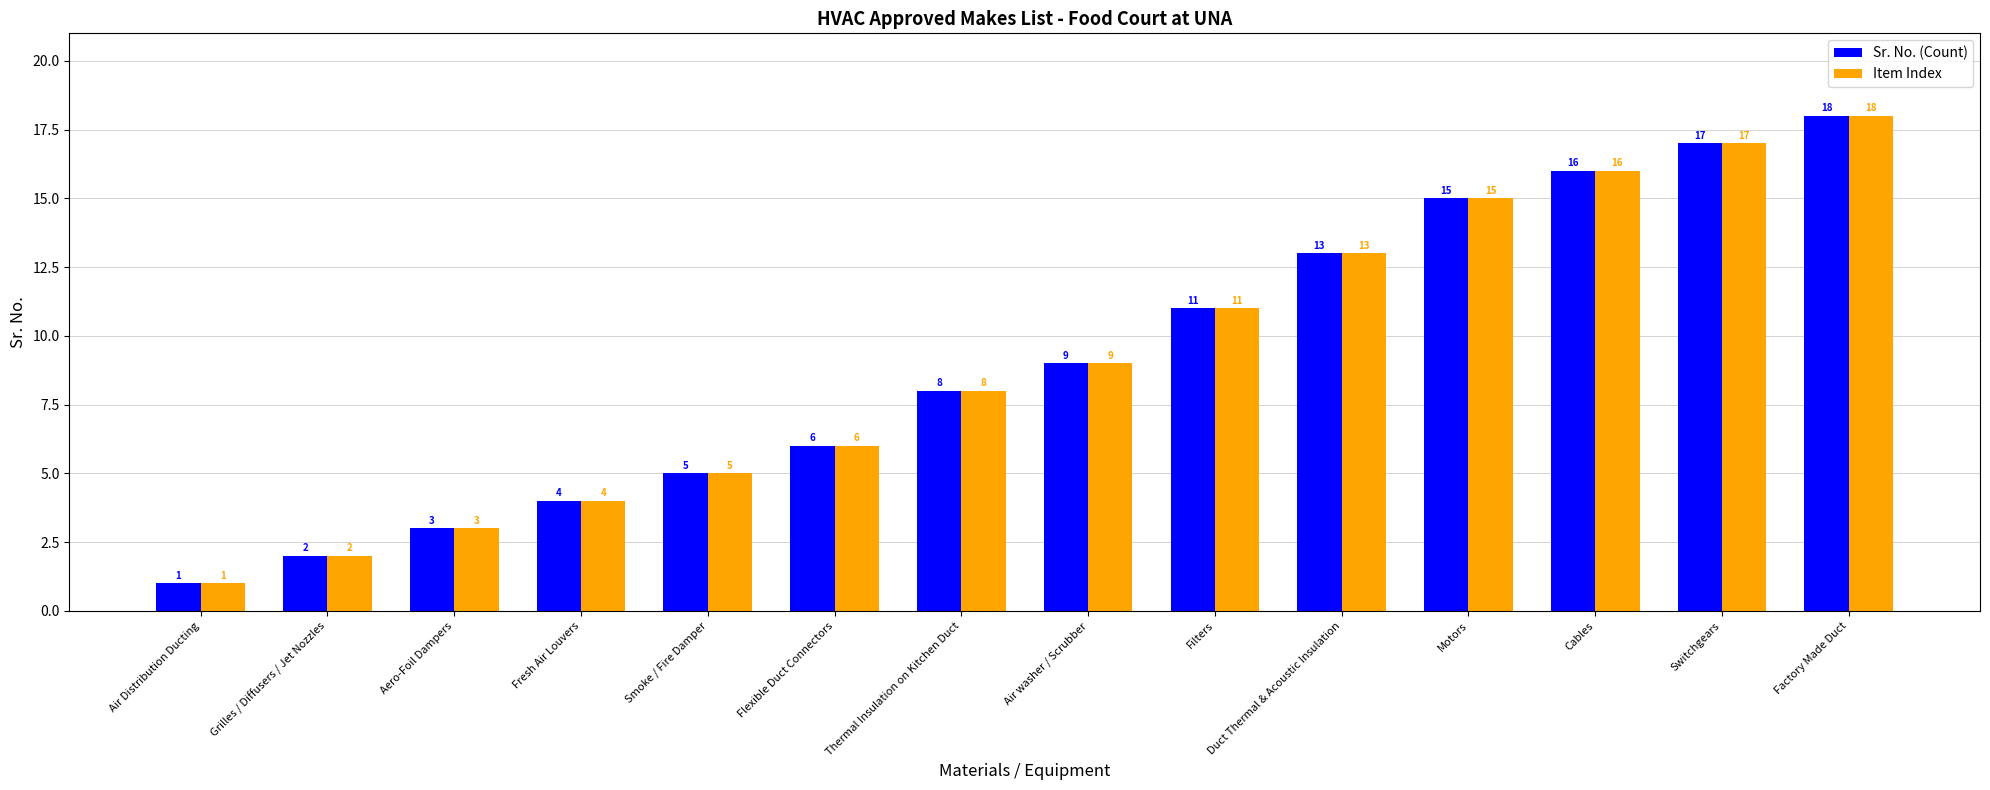

At which category is the sum across all series the highest?

Factory Made Duct